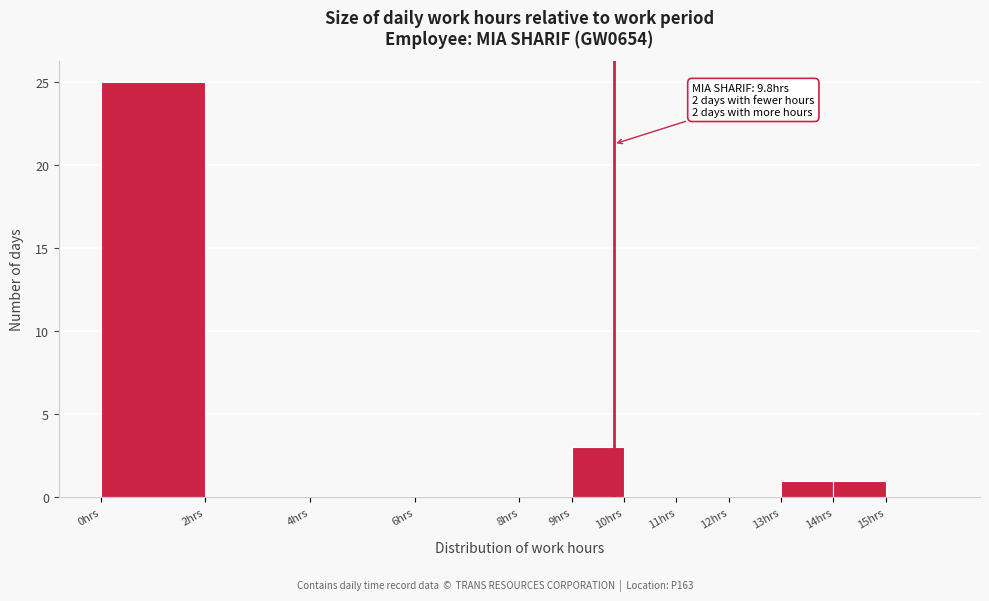

Over which range of the x-axis is the bar tallest?

0 to 2